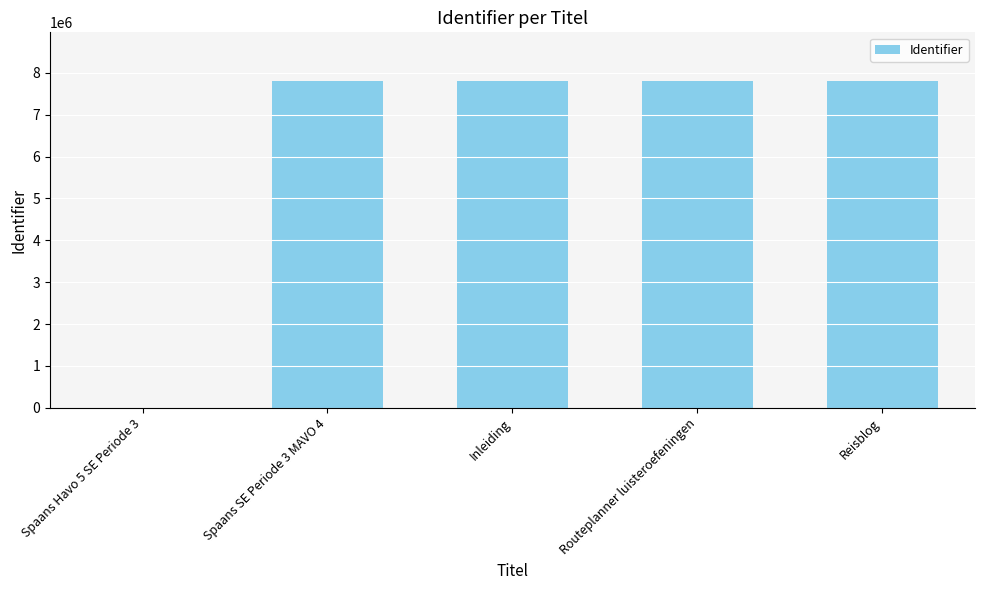

Approximately how many times larger is the value at Reisblog compared to Inleiding?

1.0